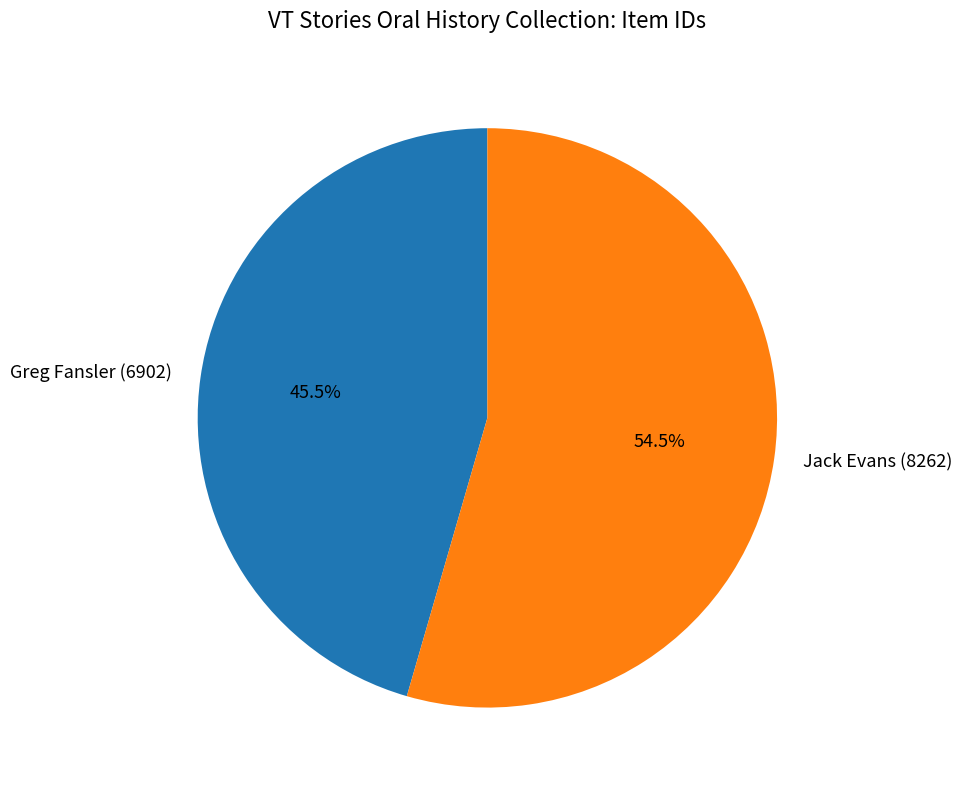

How much of the chart is everything except Jack Evans (8262)?

45.5%